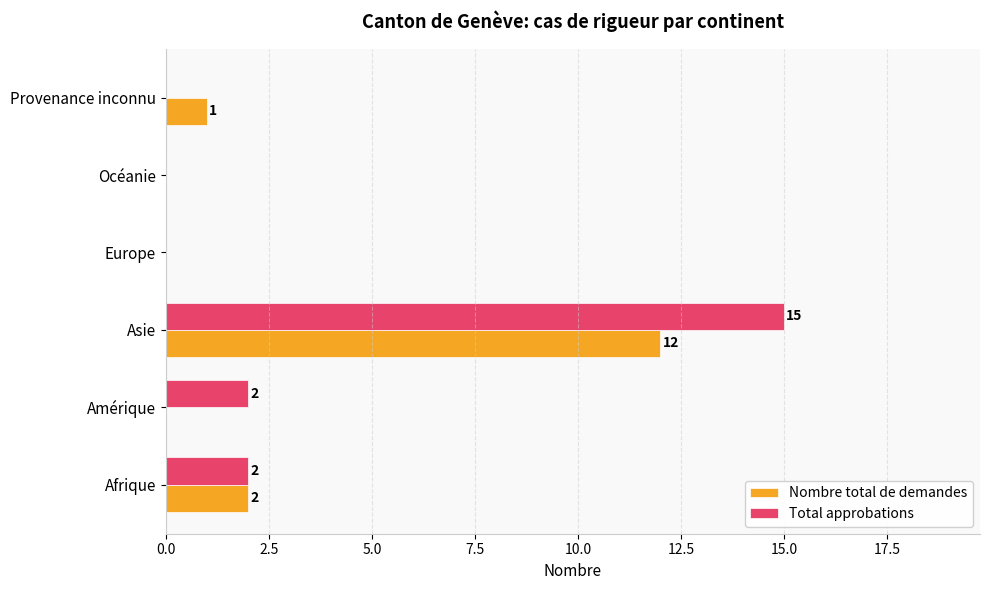

Is it true that Nombre total de demandes equals 12 at Asie?

True